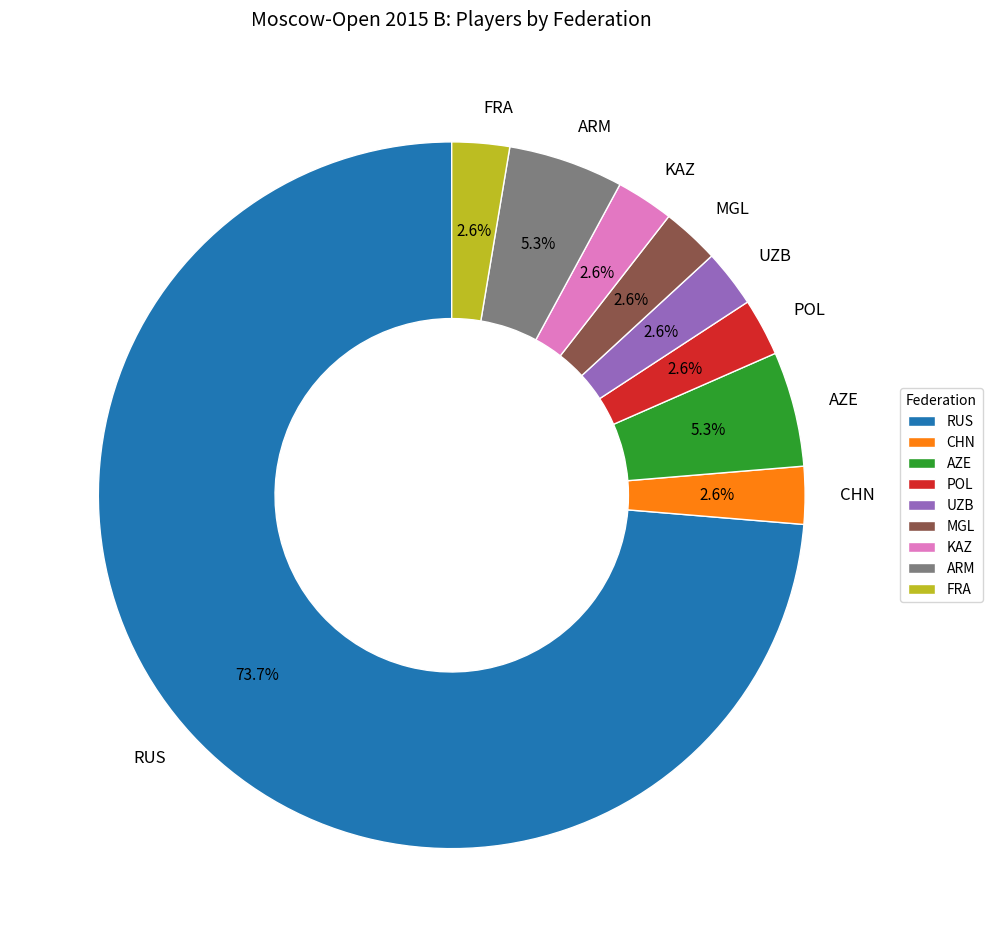

What is the largest slice in the pie chart?

RUS